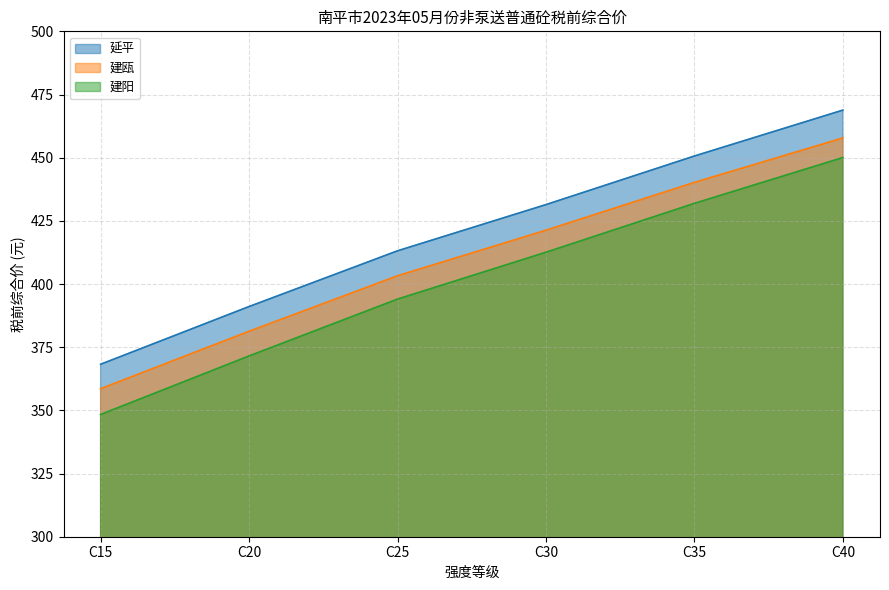

Reading left to right, list all the values displayed in this chart.

延平: C15=368.2	C20=391.1	C25=413.1	C30=431.4	C35=450.7	C40=468.8
建瓯: C15=358.6	C20=381.3	C25=403.3	C30=421.3	C35=440.2	C40=457.8
建阳: C15=348.4	C20=371.5	C25=394.0	C30=412.6	C35=431.9	C40=450.0